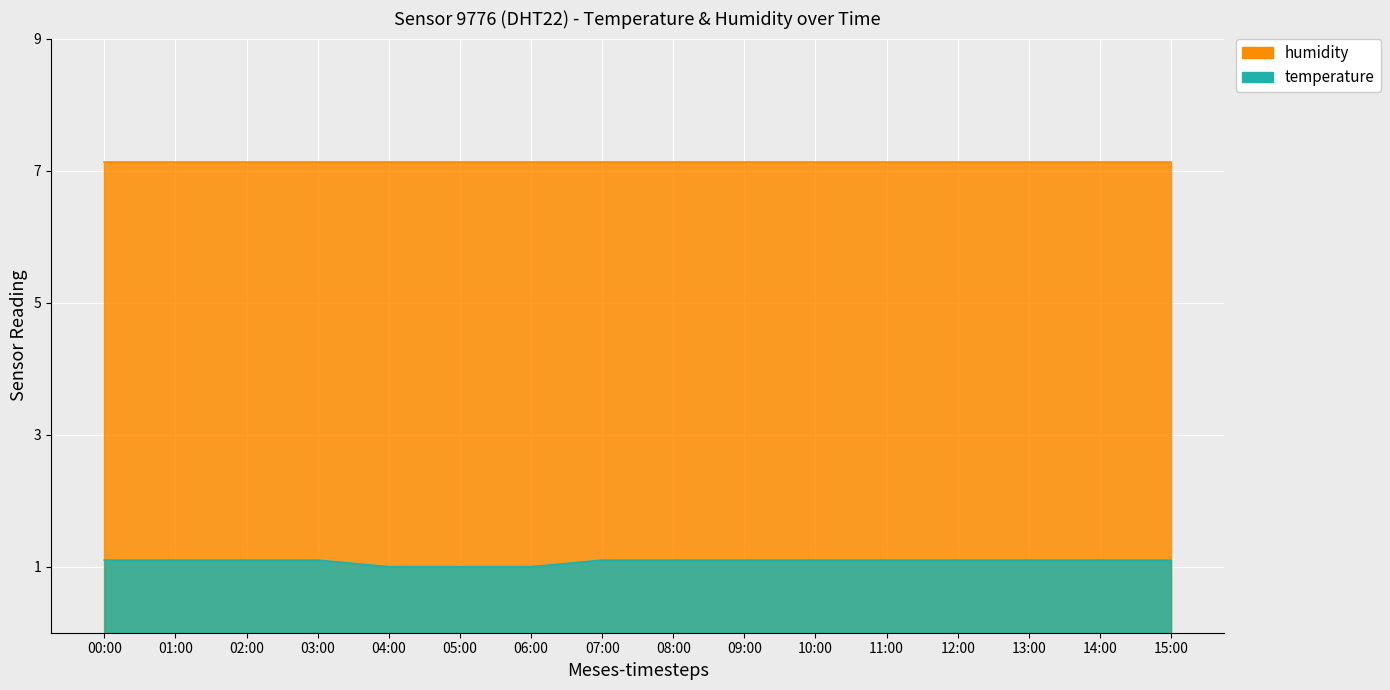

Reading left to right, what are all the values shown in this chart?

1.1	1.1	1.1	1.1	1.0	1.0	1.0	1.1	1.1	1.1	1.1	1.1	1.1	1.1	1.1	1.1